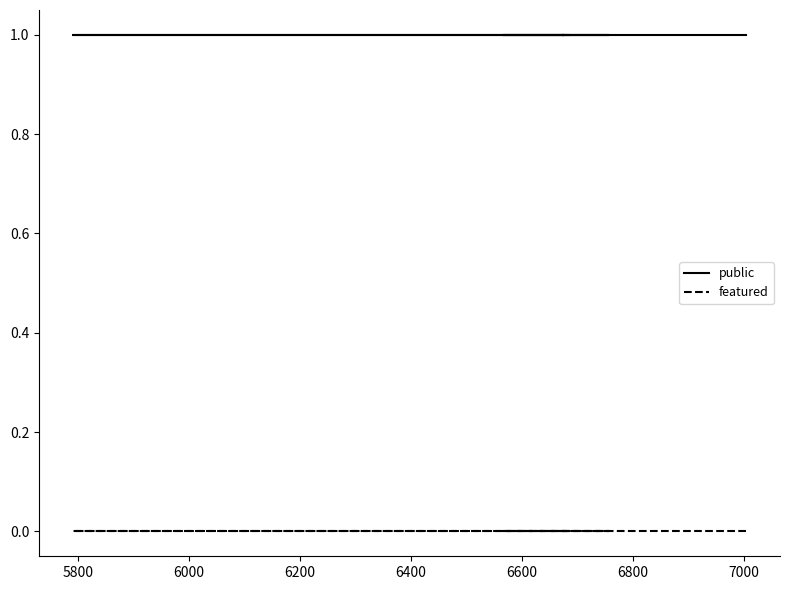

Does the chart display data point markers on the line(s)?

No